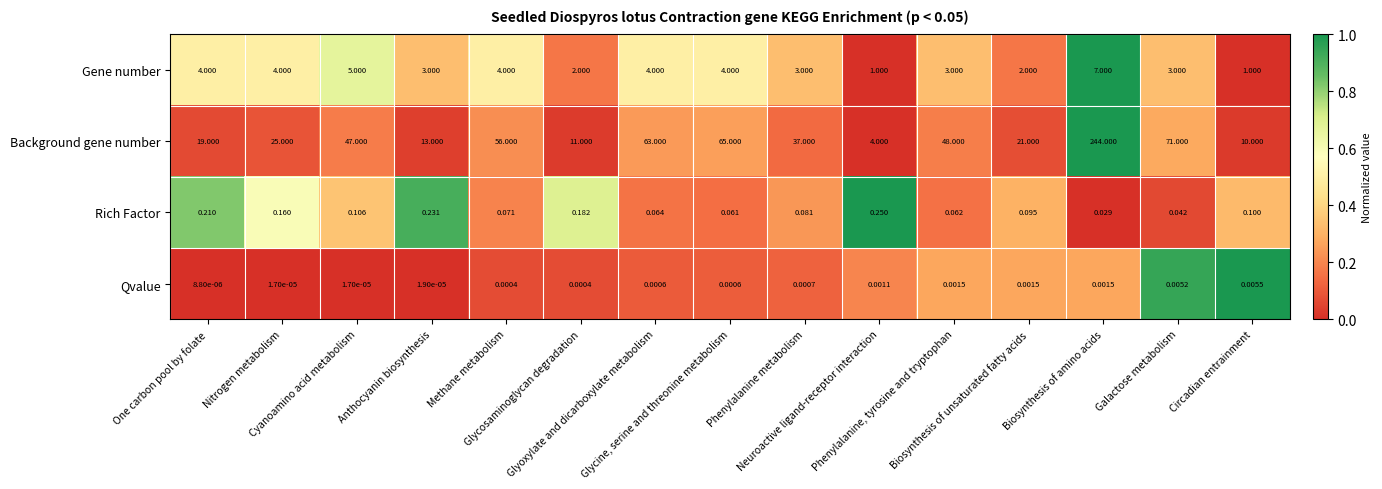

List the series in order of their peak value, lowest first.

Qvalue, Rich Factor, Gene number, Background gene number